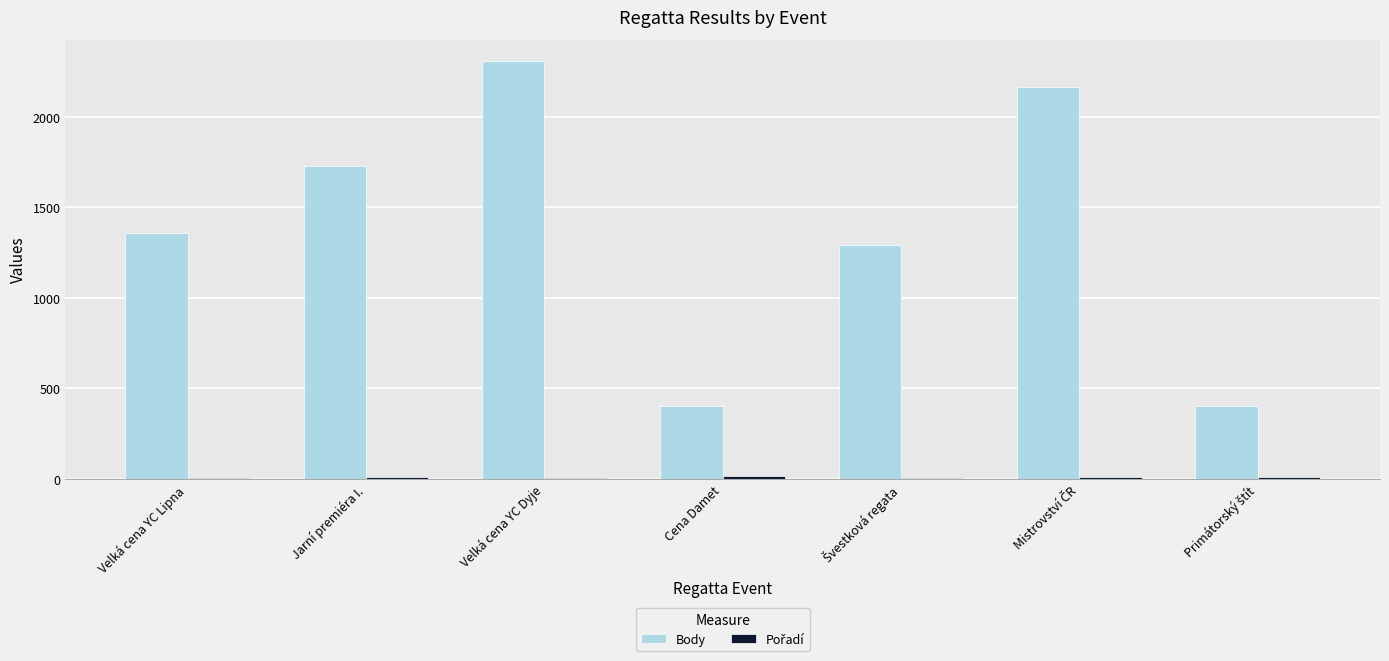

At which category is the sum across all series the highest?

Velká cena YC Dyje